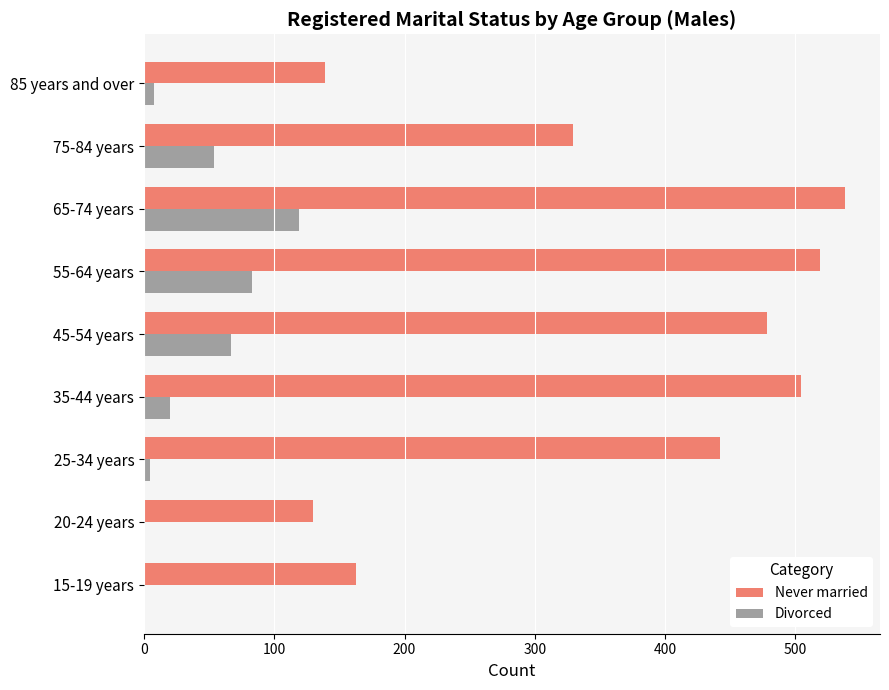

How many categories are shown in the chart?

9